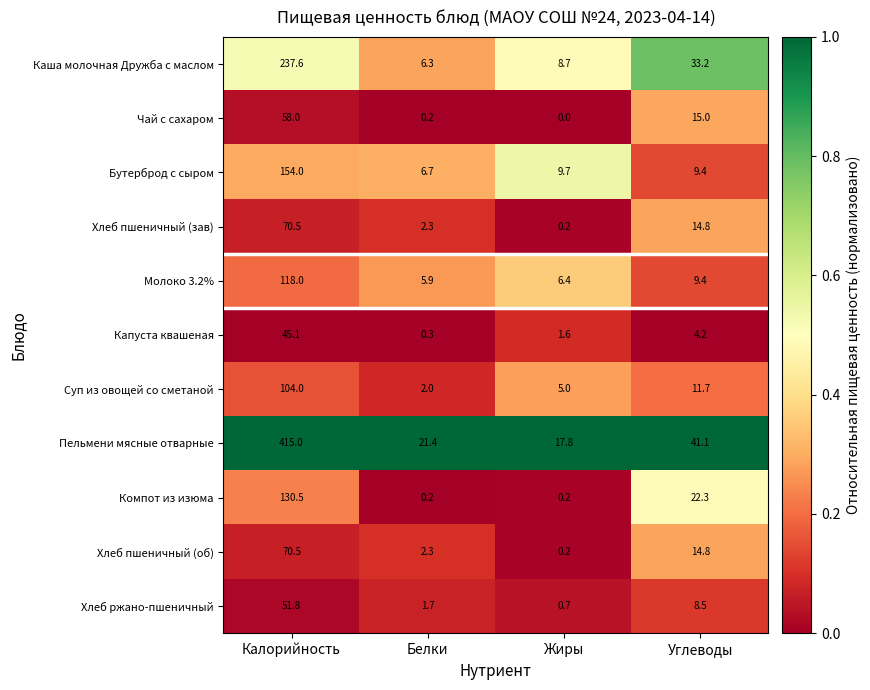

What is the difference between the Молоко 3.2% values at Калорийность and Углеводы?

108.6